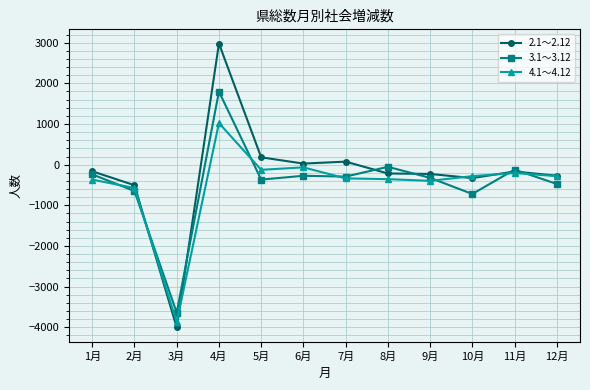

What is the label of the 1st point from the right?

12月